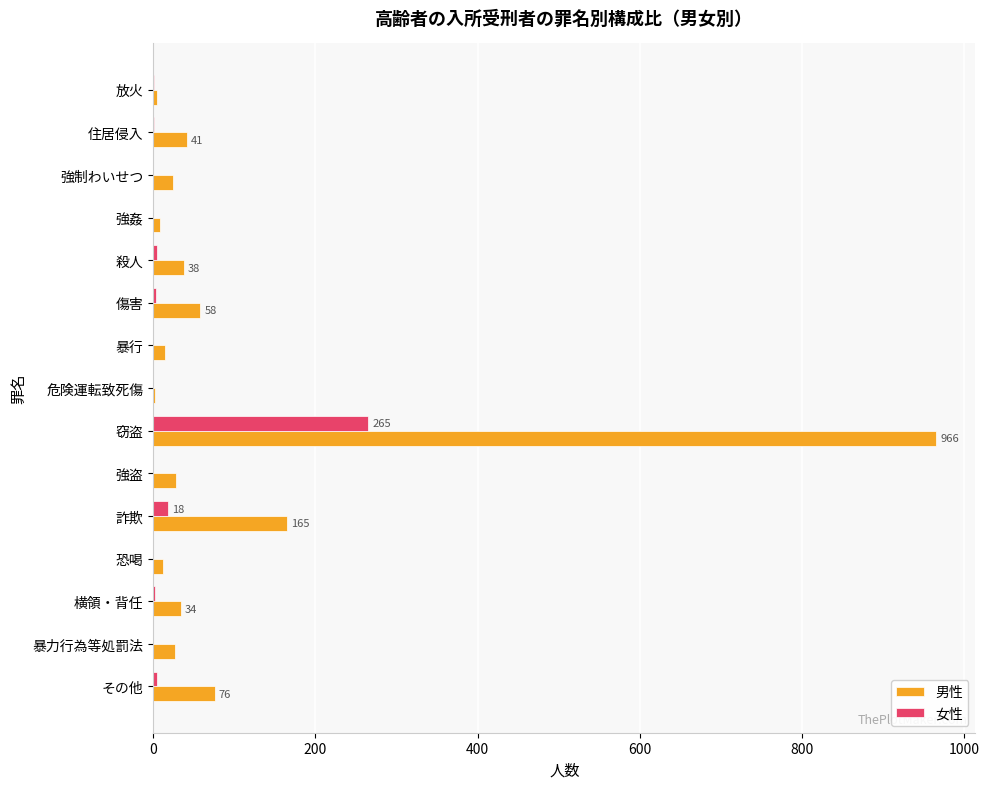

How many data points does each series have?

15